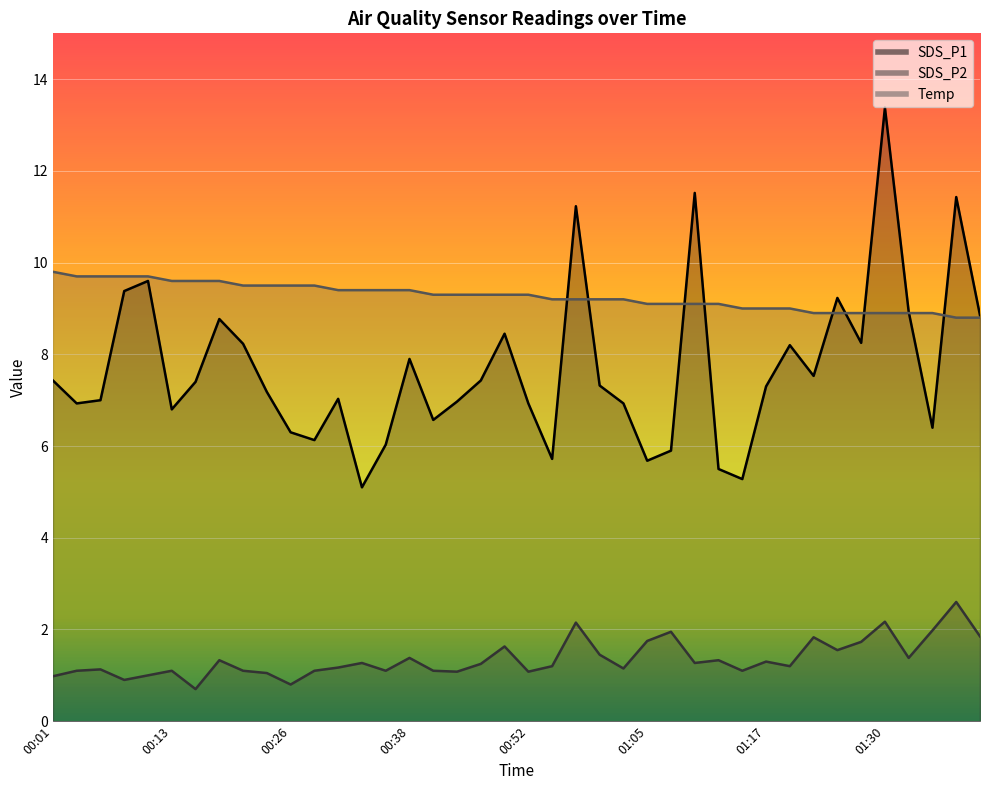

What is the label of the 33rd point from the right?

00:18